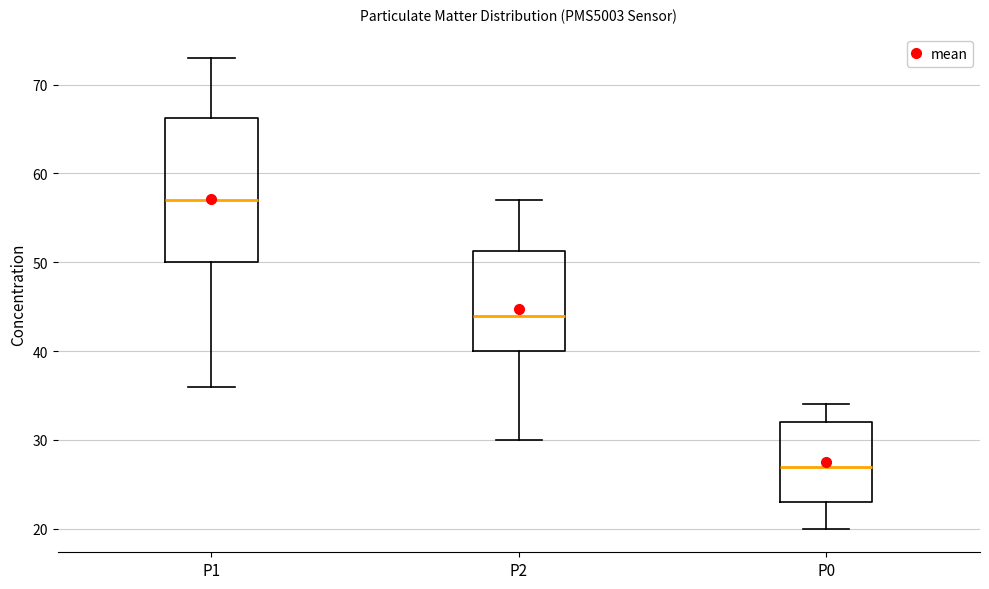

Which box has the lowest median line?

P0